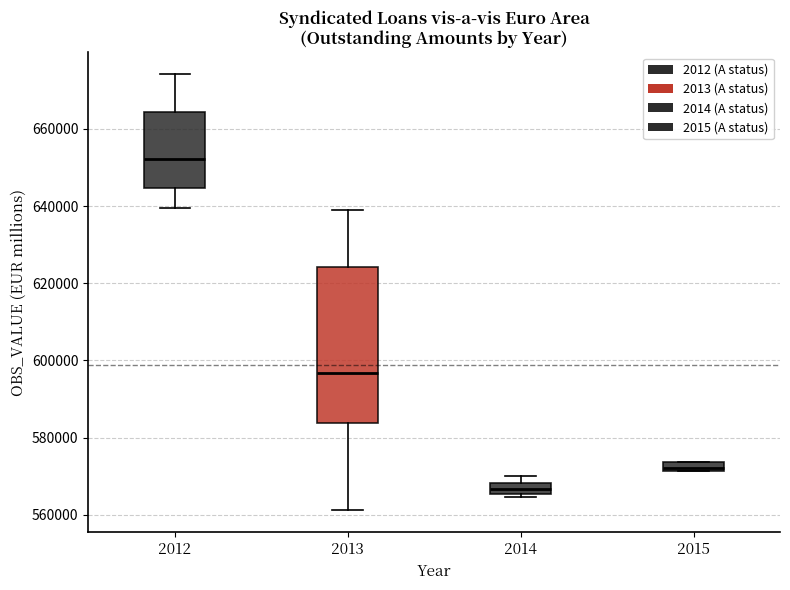

Which box's median line is the highest?

2012